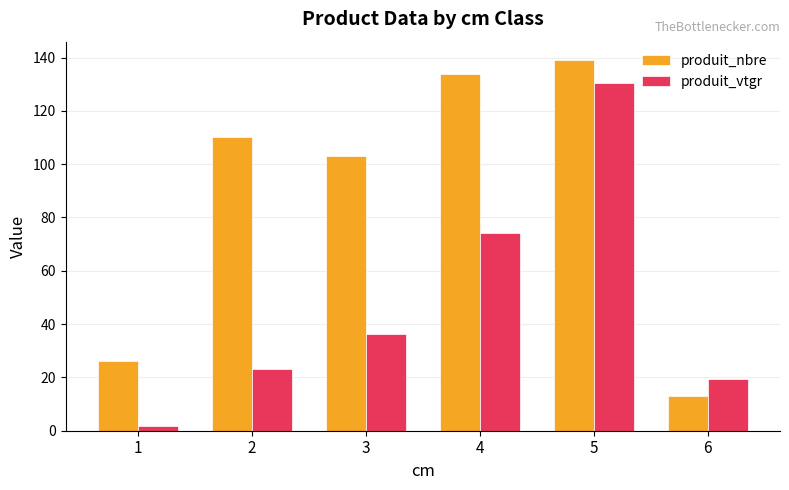

How many values in the produit_vtgr series are below 36?

3